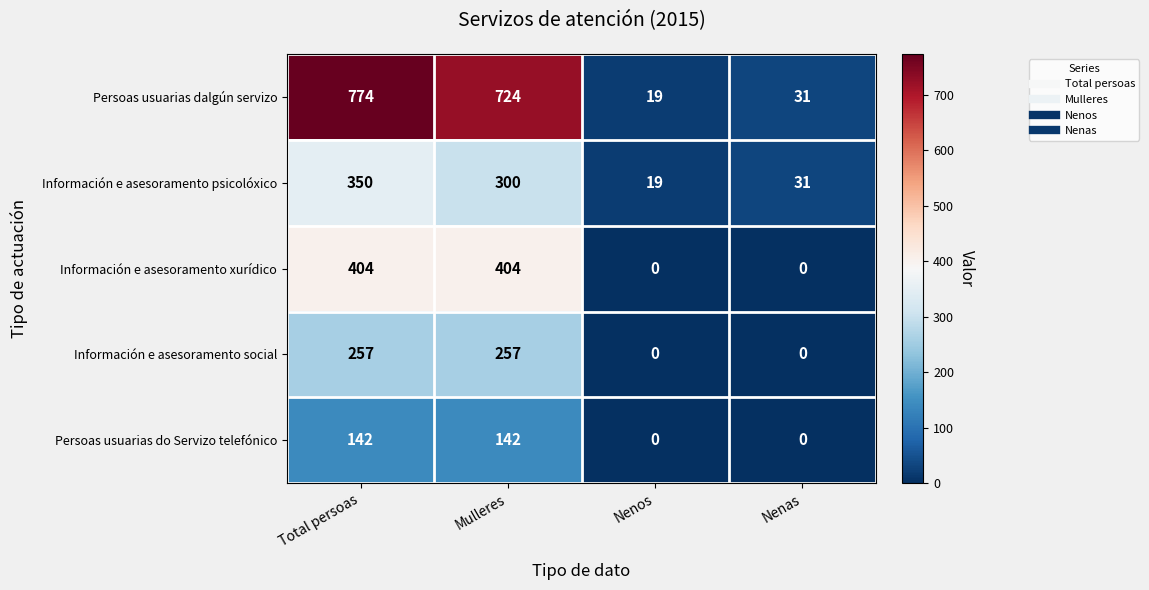

What is the difference between the maximum and minimum values in the Persoas usuarias dalgún servizo series?

755